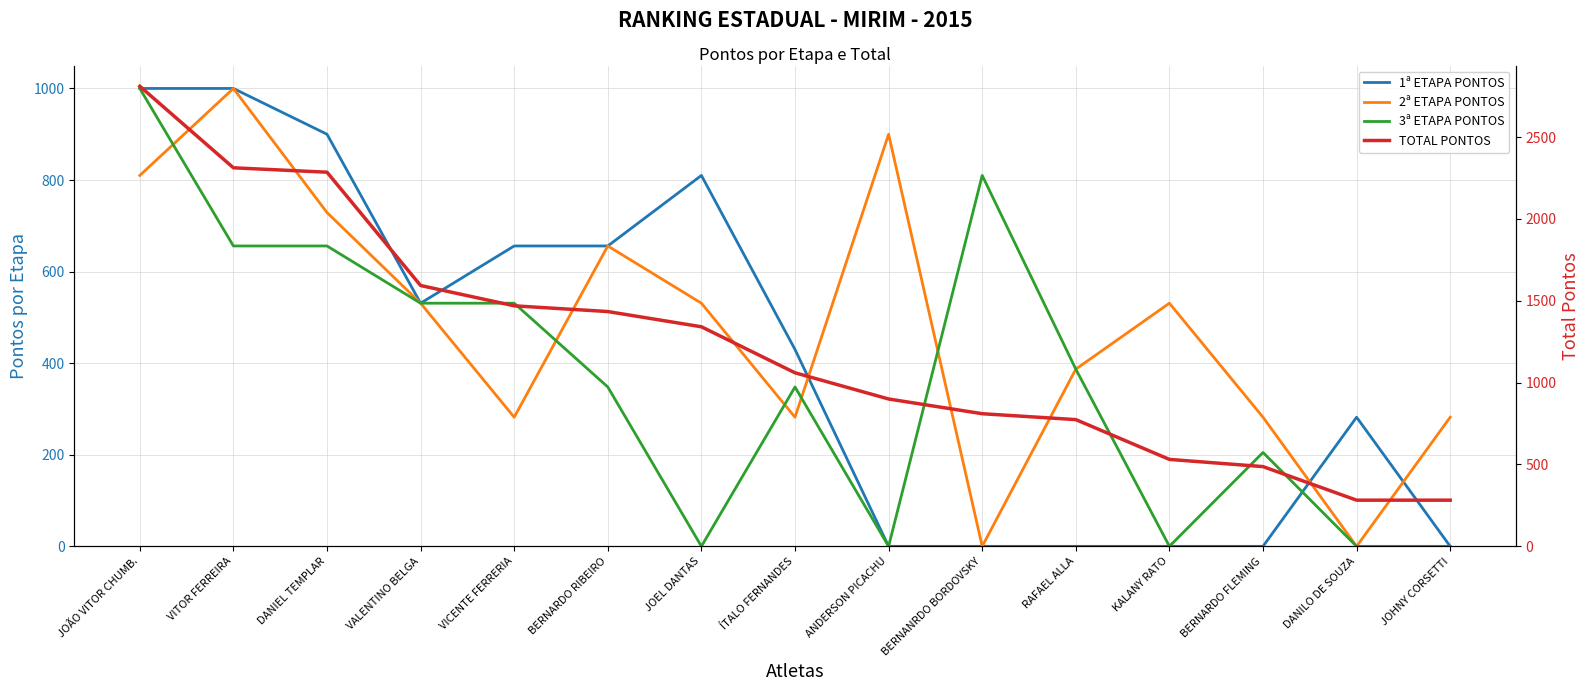

Where do 3ª ETAPA PONTOS and 1ª ETAPA PONTOS first cross each other?

BERNARDO FLEMING and DANILO DE SOUZA